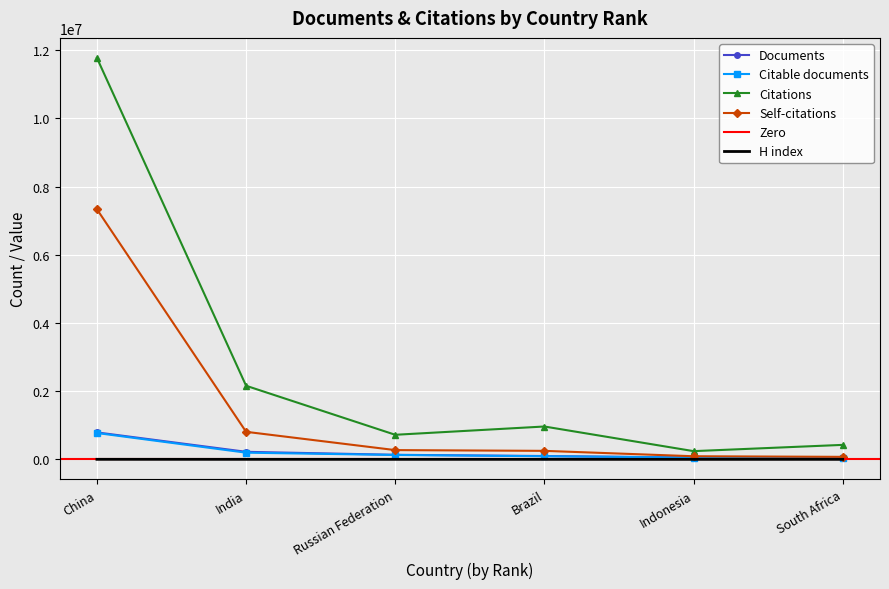

What is the smallest value displayed?

318